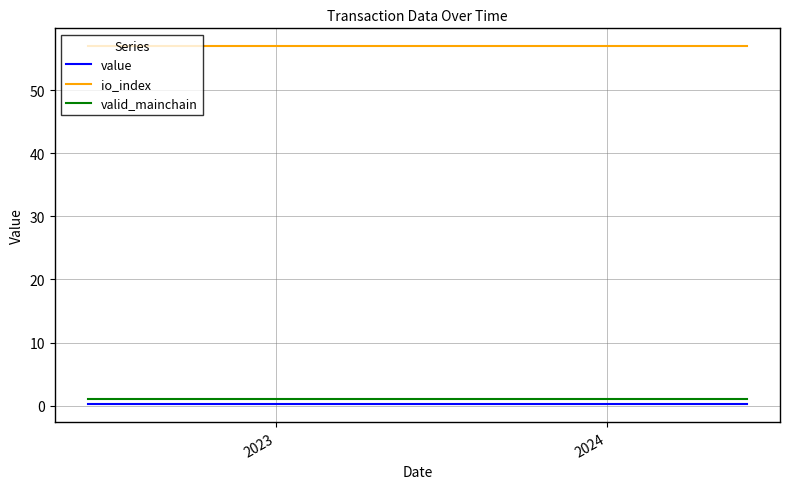

What is the greatest value displayed?

57.0